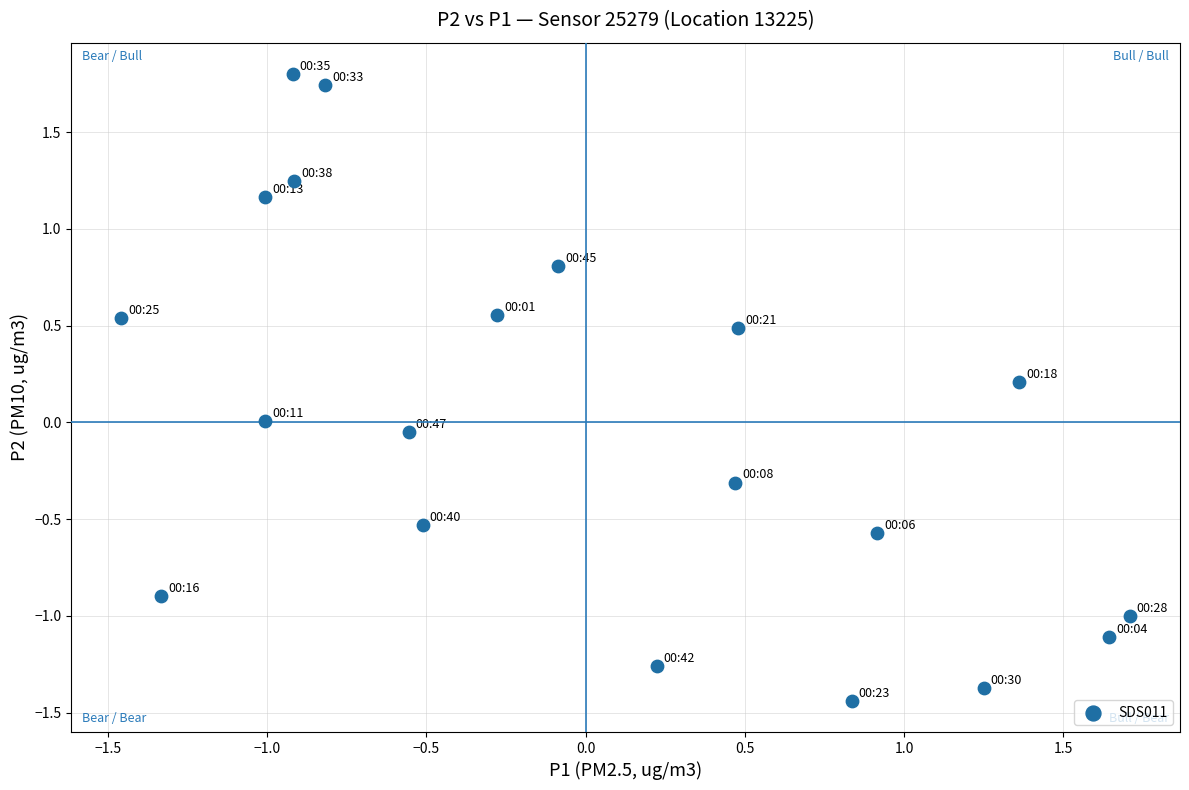

What is the range of X values (max minus min)?

3.2